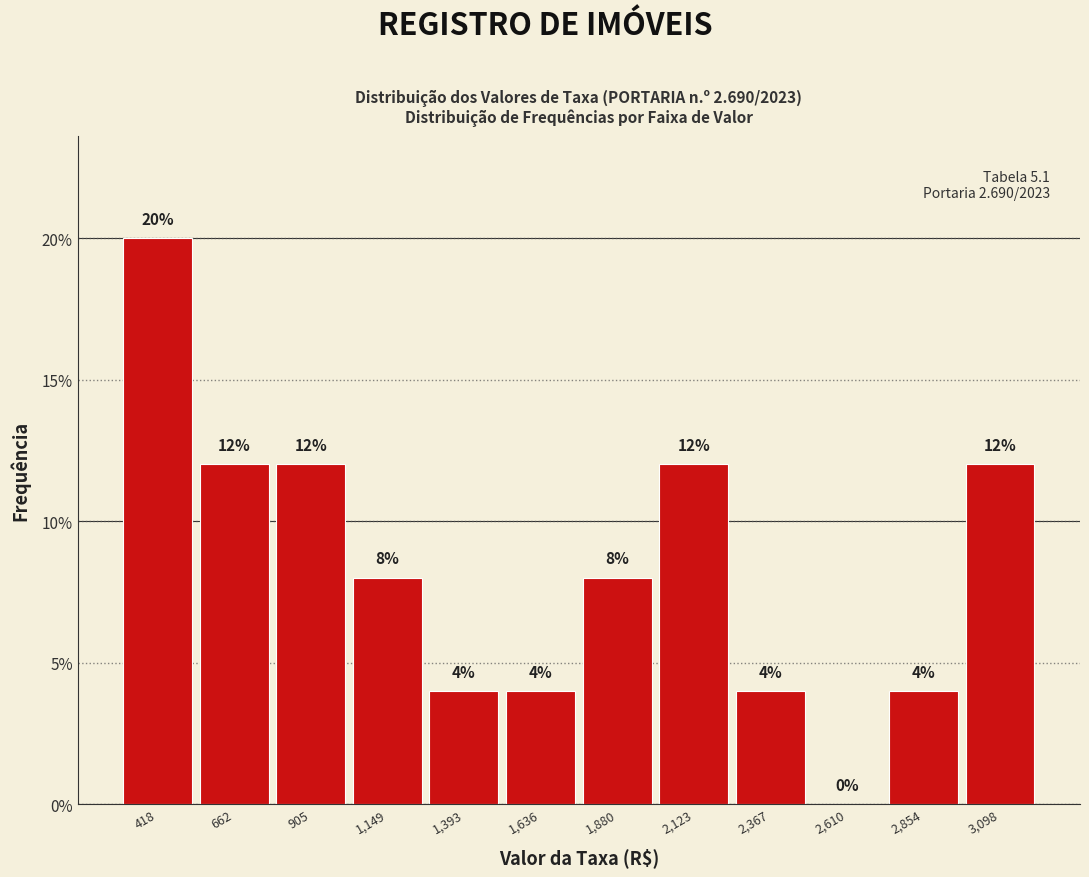

Reading left to right, list every bar in this chart as the range it spans on the x-axis followed by its height. The bar edges are not printed on the chart, so give them approximately, as read against the axis.

300 to 550: 20
550 to 800: 12
800 to 1050: 12
1050 to 1250: 8
1250 to 1500: 4
1500 to 1750: 4
1750 to 2000: 8
2000 to 2250: 12
2250 to 2500: 4
2500 to 2750: 0
2750 to 3000: 4
3000 to 3200: 12